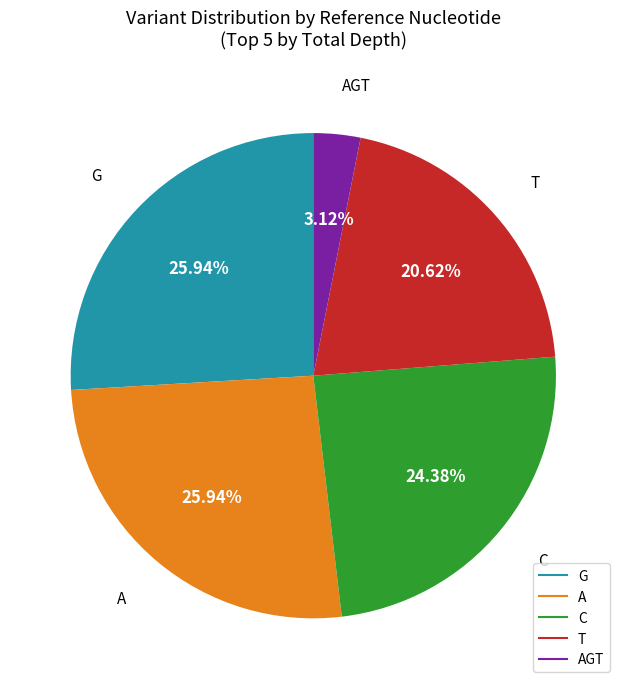

Is there a majority slice in this chart?

No